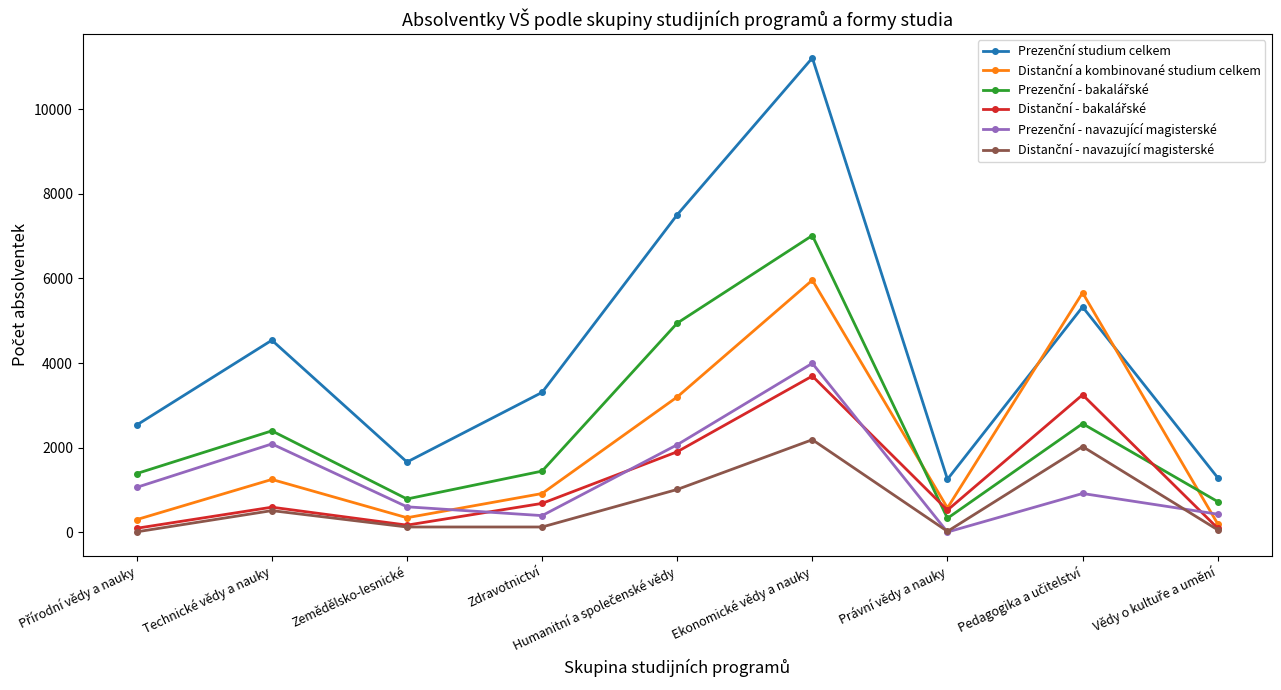

Does the chart have visible grid lines?

No